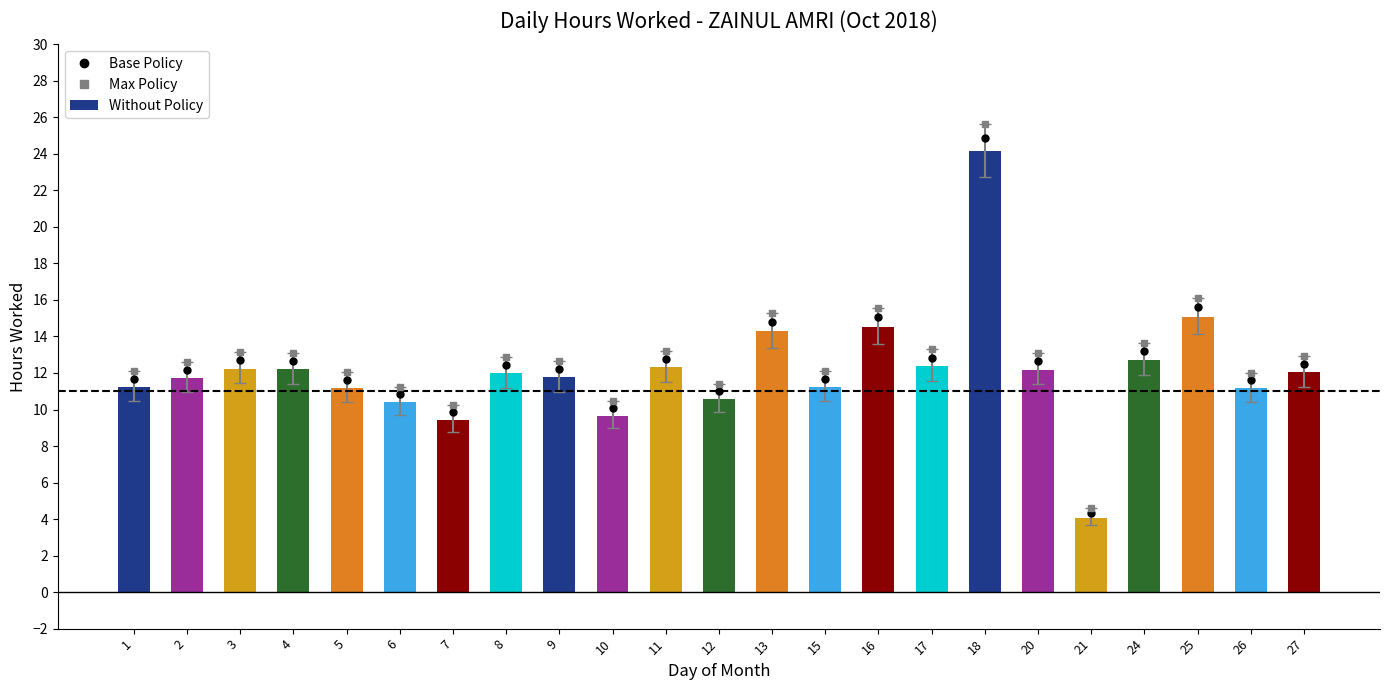

Reading right to left, transcribe all the data shown in this chart.

Base Policy: 12.5	11.6	15.6	13.2	4.3	12.6	24.9	12.8	15.0	11.7	14.8	11.0	12.8	10.1	12.2	12.4	9.8	10.8	11.6	12.7	12.7	12.2	11.7
Max Policy: 12.9	12.0	16.1	13.7	4.6	13.1	25.6	13.3	15.6	12.1	15.3	11.4	13.2	10.5	12.6	12.9	10.2	11.2	12.0	13.1	13.2	12.6	12.1
Without Policy: 12.0	11.2	15.1	12.7	4.1	12.2	24.1	12.4	14.5	11.2	14.3	10.6	12.3	9.7	11.8	12.0	9.4	10.4	11.2	12.2	12.2	11.7	11.2